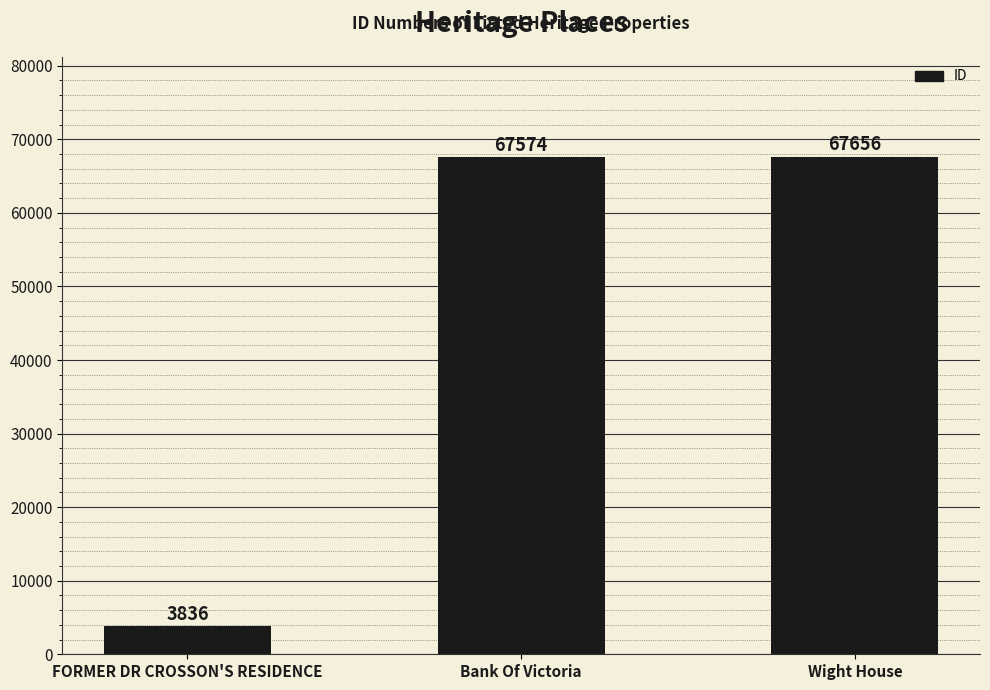

At which label is the value closest to 35746?

Bank Of Victoria